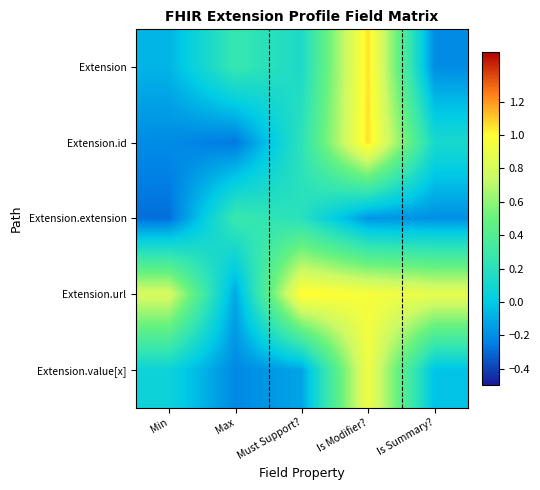

At Max, list the series in order from smallest to largest.

Extension.id, Extension.value[x], Extension.url, Extension, Extension.extension